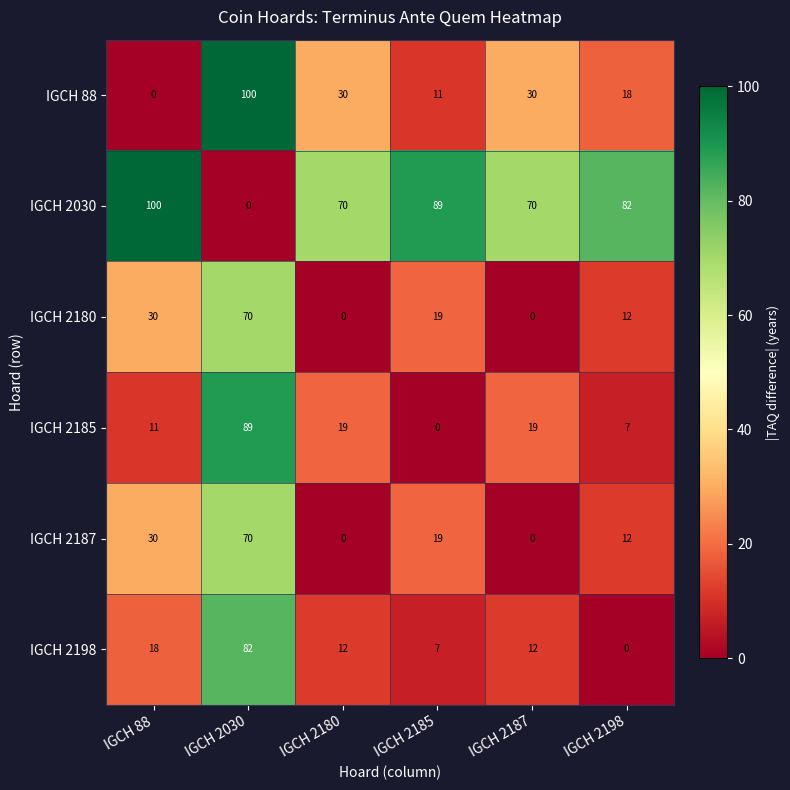

The value of IGCH 2180 at IGCH 2187 is -41. True or false?

False